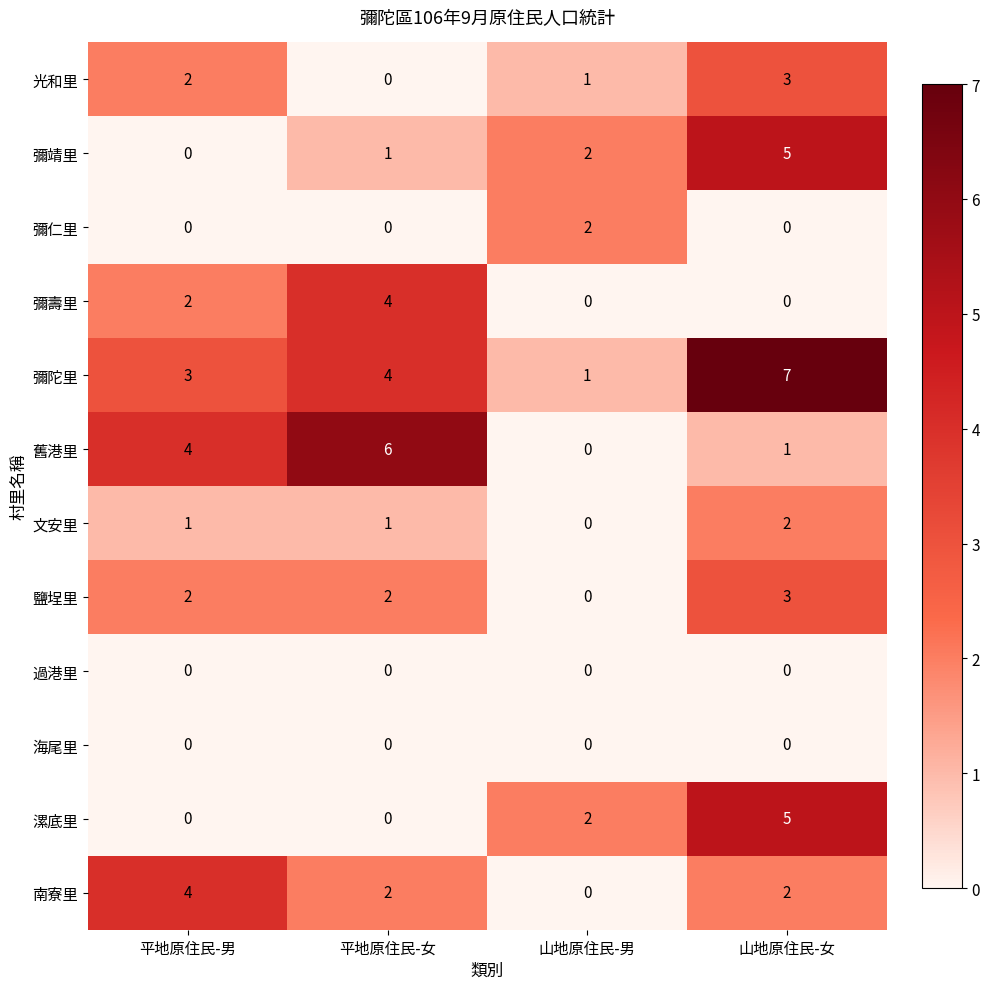

True or false: 漯底里 has a value of 8 at 山地原住民-女.

False